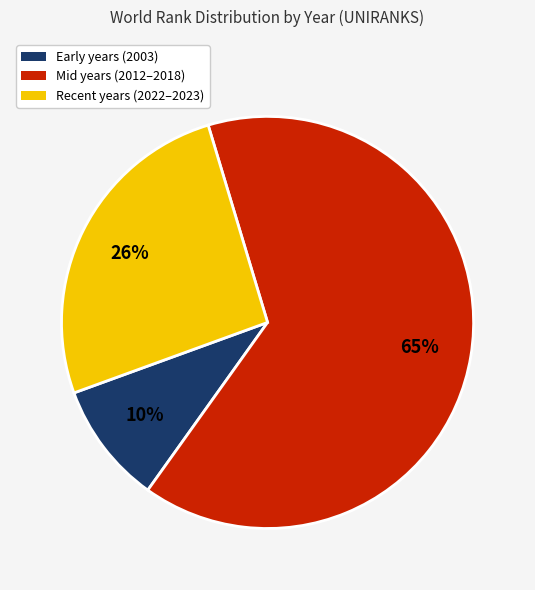

To the nearest percent, what is the average slice percentage?

33%